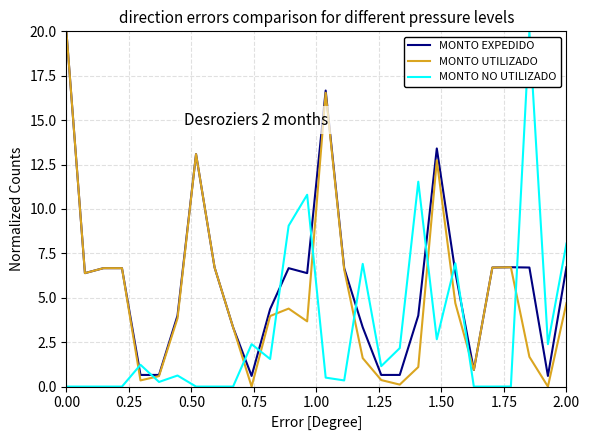

What is the difference between the maximum and minimum values in the MONTO UTILIZADO series?

20.0